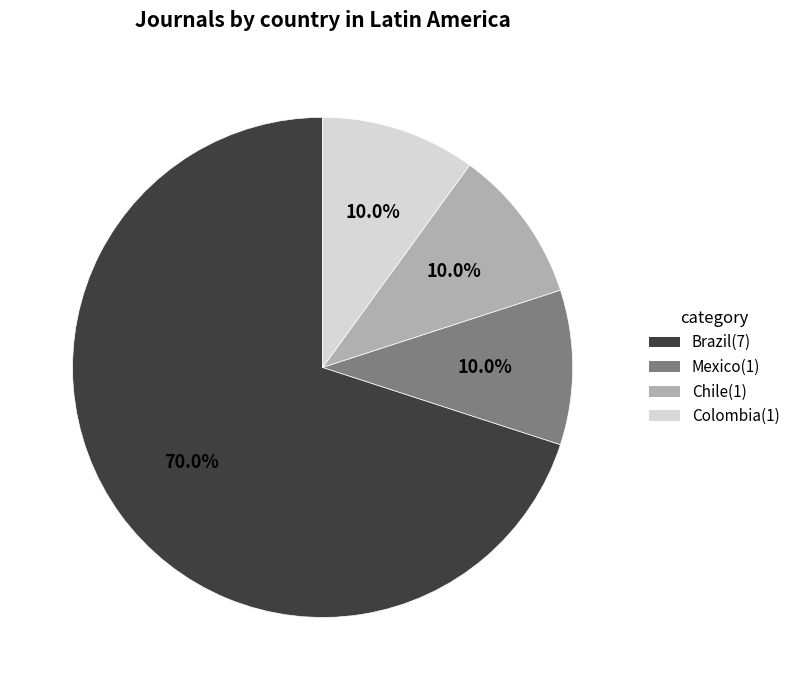

Is there a majority slice in this chart?

Yes